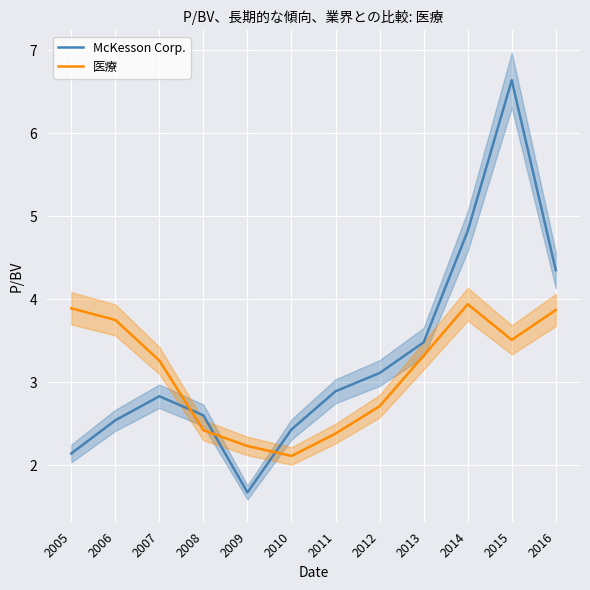

Rank the categories by McKesson Corp. value from lowest to highest.

2009, 2005, 2010, 2006, 2008, 2007, 2011, 2012, 2013, 2016, 2014, 2015